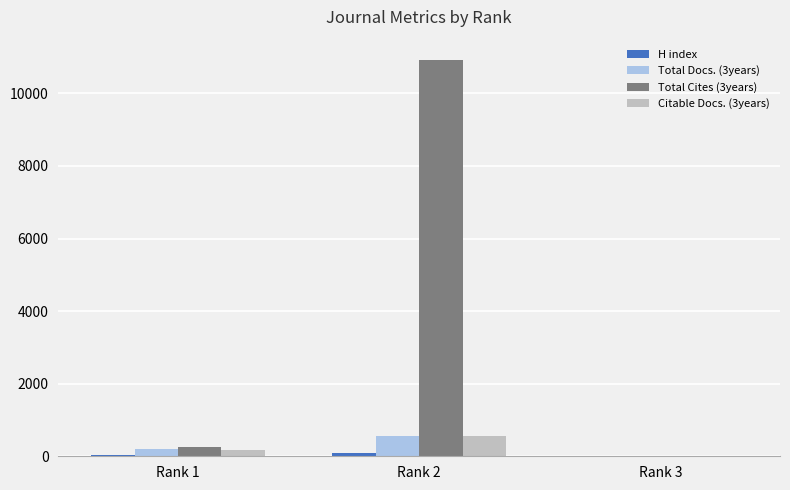

At which category is the sum across all series the highest?

Rank 2